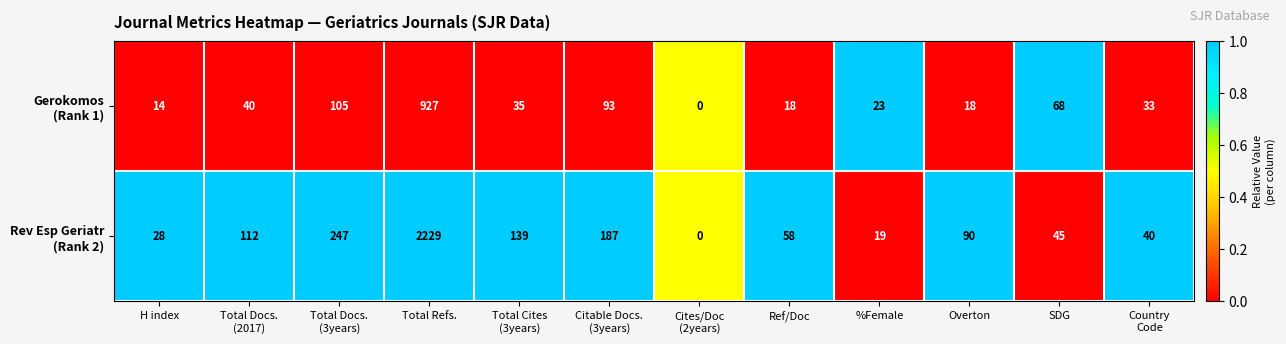

At which category is the sum across all series the highest?

Total Refs.